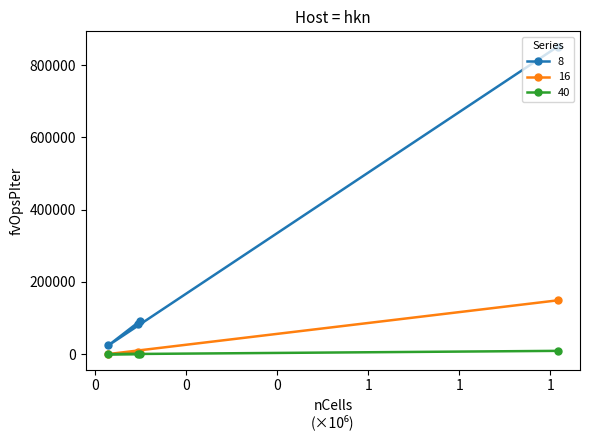

Rank the series by their maximum value, from highest to lowest.

8, 16, 40